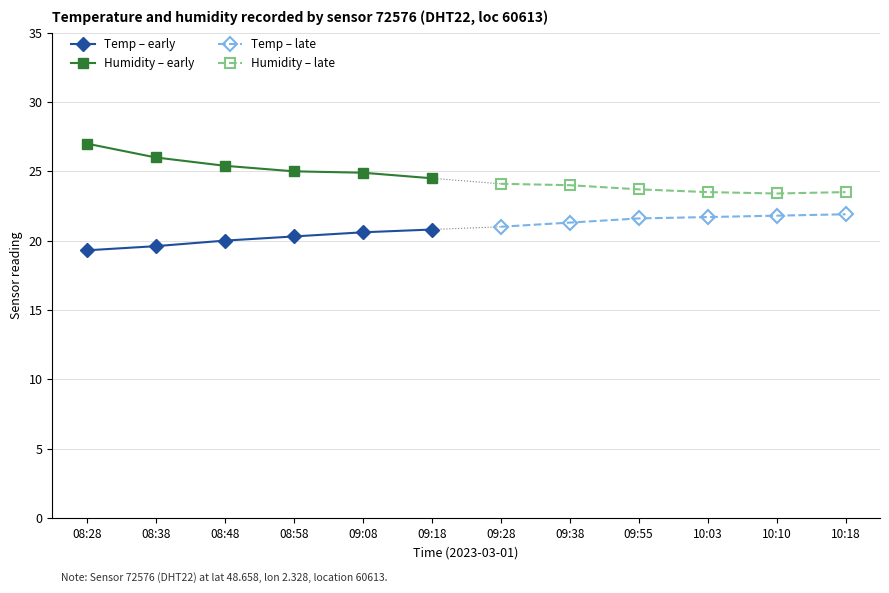

What is the maximum value shown in the chart?

27.0